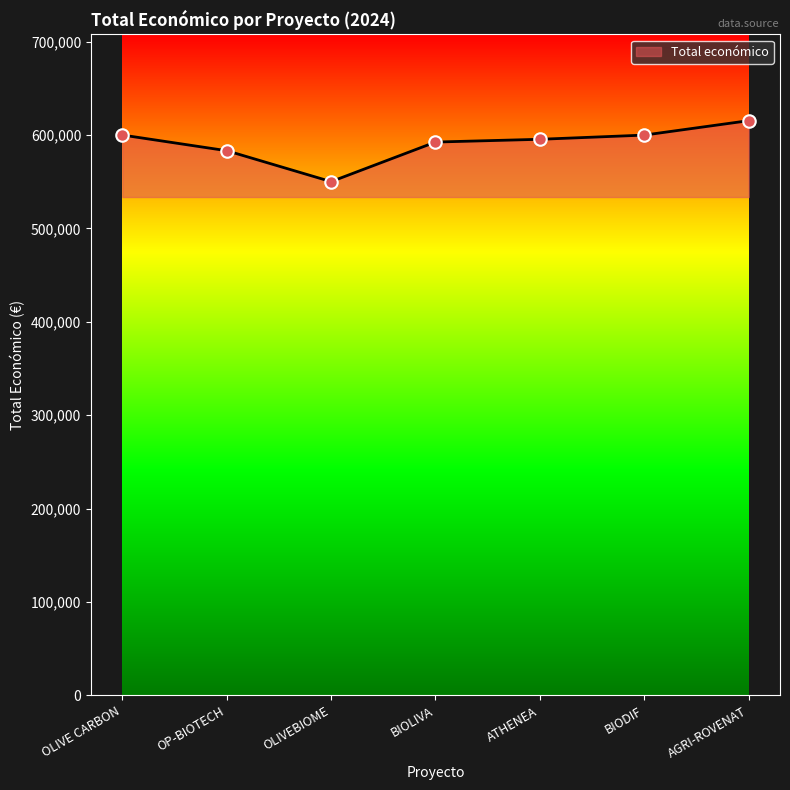

What is the average value?

590934